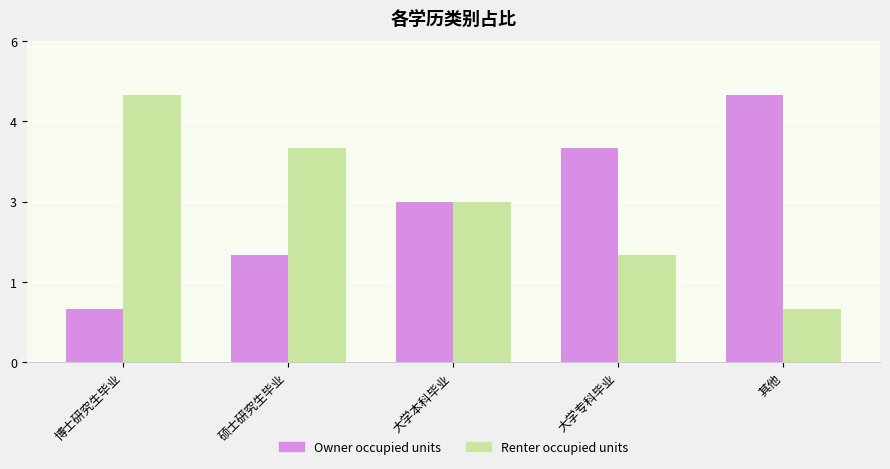

Between 其他 and 硕士研究生毕业, which is larger?

其他